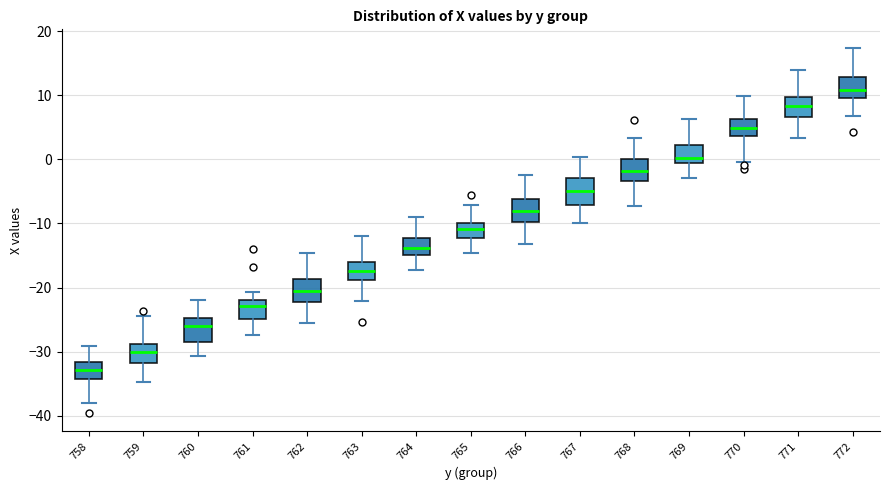

Reading left to right, transcribe this box plot: for each box, give where its median line is, the range the box spans, and where its two whiskers end, as read against the y-axis. The values are not printed on the chart, so give them approximately, as read against the axis.

758: median -33, box -34 to -32, whiskers -38 to -29
759: median -30, box -32 to -29, whiskers -35 to -24
760: median -26, box -29 to -25, whiskers -31 to -22
761: median -23, box -25 to -22, whiskers -27 to -21
762: median -21, box -22 to -19, whiskers -25 to -15
763: median -17, box -19 to -16, whiskers -22 to -12
764: median -14, box -15 to -12, whiskers -17 to -9
765: median -11, box -12 to -10, whiskers -15 to -7
766: median -8, box -10 to -6, whiskers -13 to -2
767: median -5, box -7 to -3, whiskers -10 to 0
768: median -2, box -3 to 0, whiskers -7 to 3
769: median 0, box -1 to 2, whiskers -3 to 6
770: median 5, box 4 to 6, whiskers 0 to 10
771: median 8, box 7 to 10, whiskers 3 to 14
772: median 11, box 10 to 13, whiskers 7 to 17